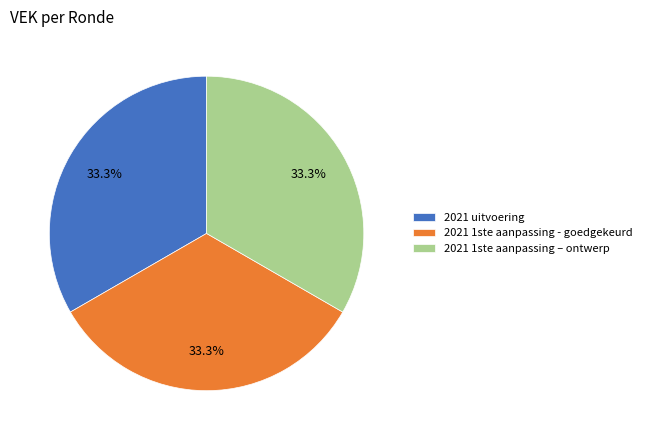

How much of the chart is everything except 2021 1ste aanpassing – ontwerp?

66.7%